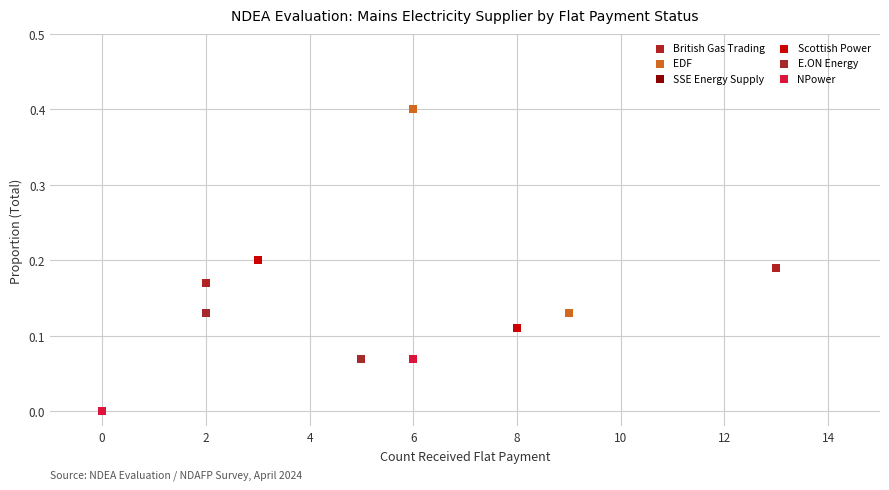

What are all the series names shown in the legend?

British Gas Trading, EDF, SSE Energy Supply, Scottish Power, E.ON Energy, NPower